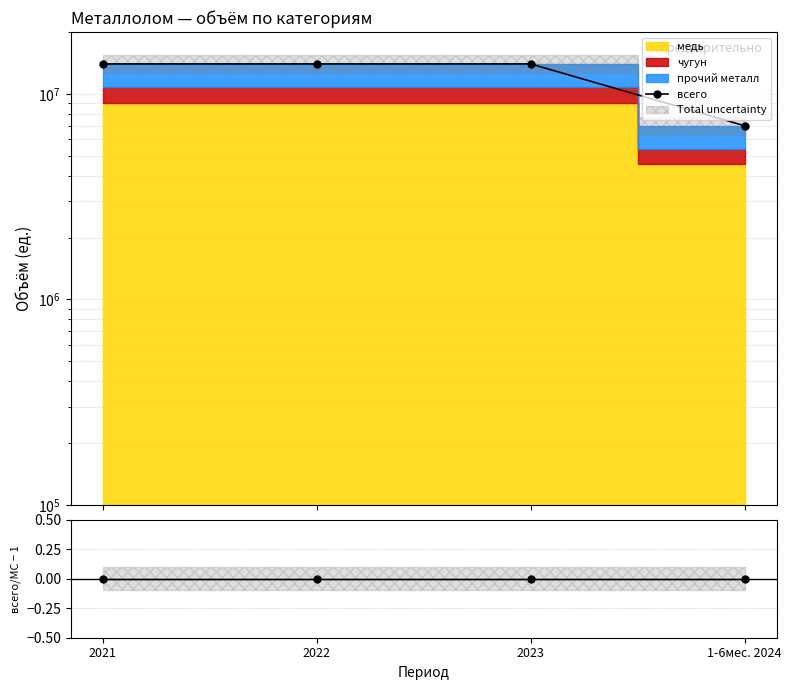

Does the chart display data point markers on the line(s)?

Yes